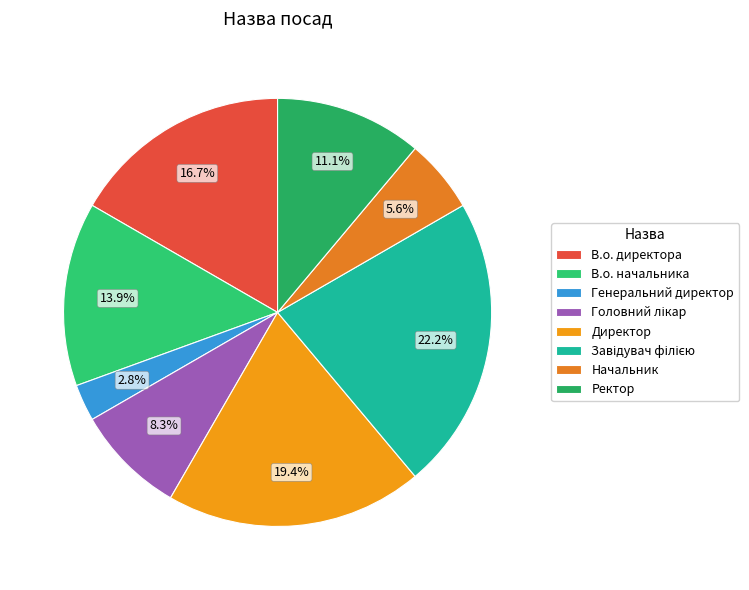

What portion of the pie excludes Директор?

80.6%